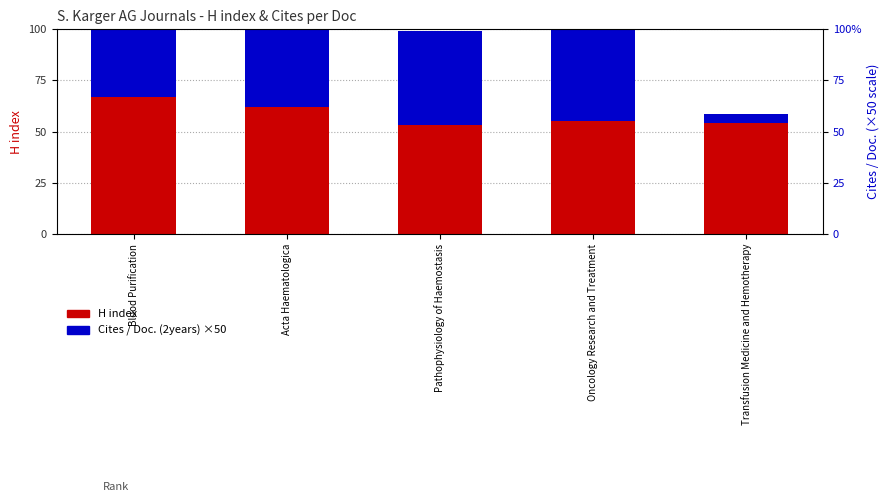

At Oncology Research and Treatment, list the series in order from smallest to largest.

Cites / Doc. (2years) ×50, H index